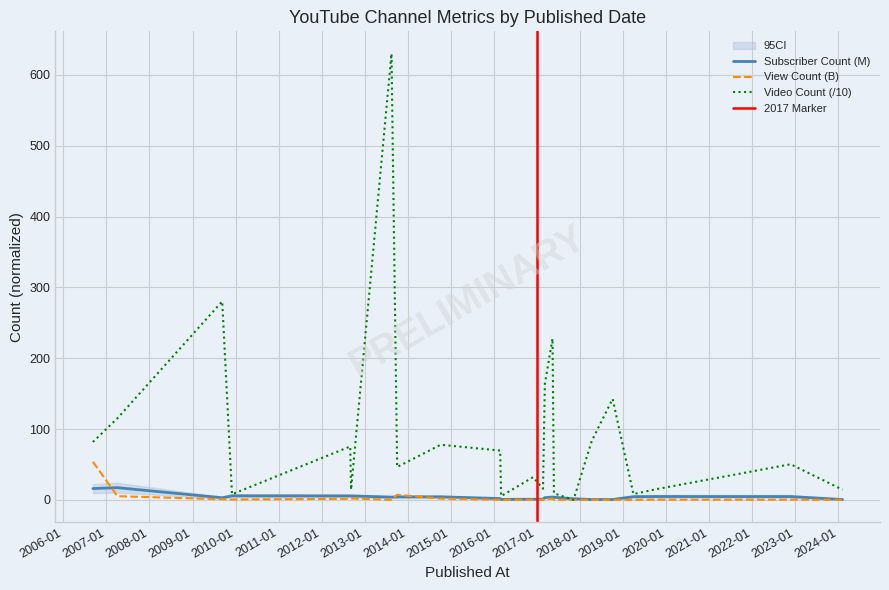

What is the maximum value for Subscriber Count (M)?

17.2